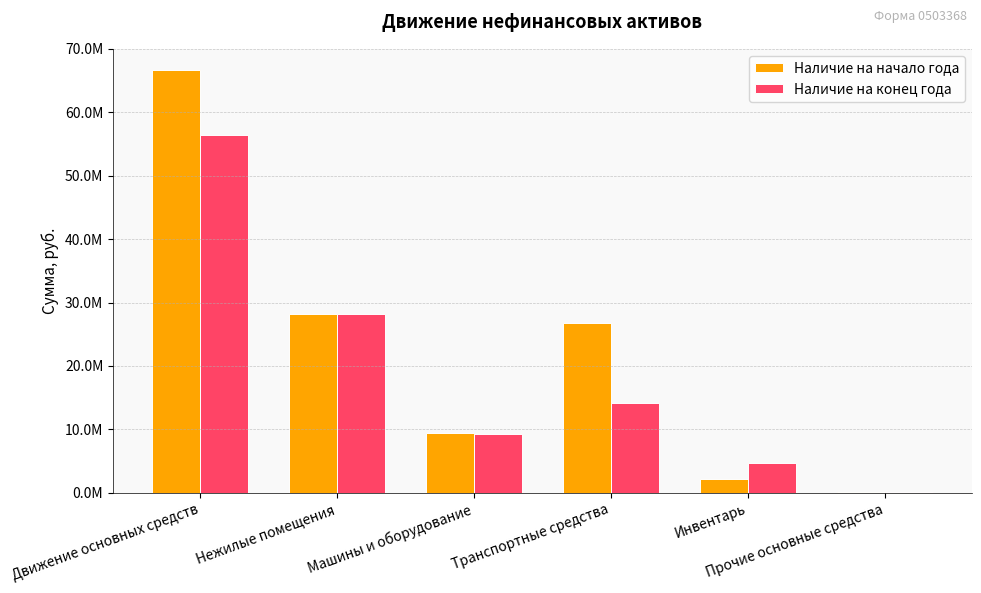

Reading left to right, what are all the values shown in this chart?

Наличие на начало года: 66681030.4	28165415.5	9439579.4	26786514.9	2136046.4	153474.2
Наличие на конец года: 56480065.3	28165415.5	9274311.1	14154935.9	4731928.6	153474.2